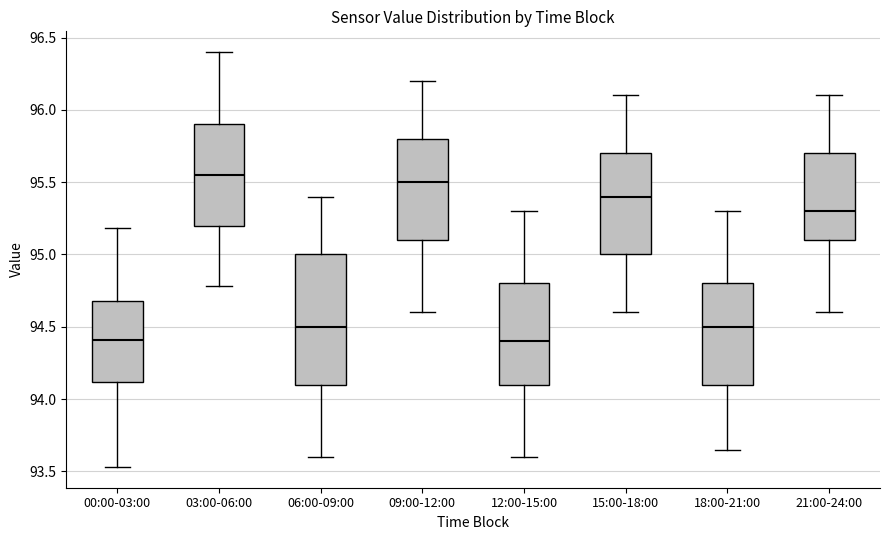

Where is the lower edge of the box for 03:00-06:00 on the y-axis? The values are not printed on the chart, so give them approximately, as read against the axis.

95.20